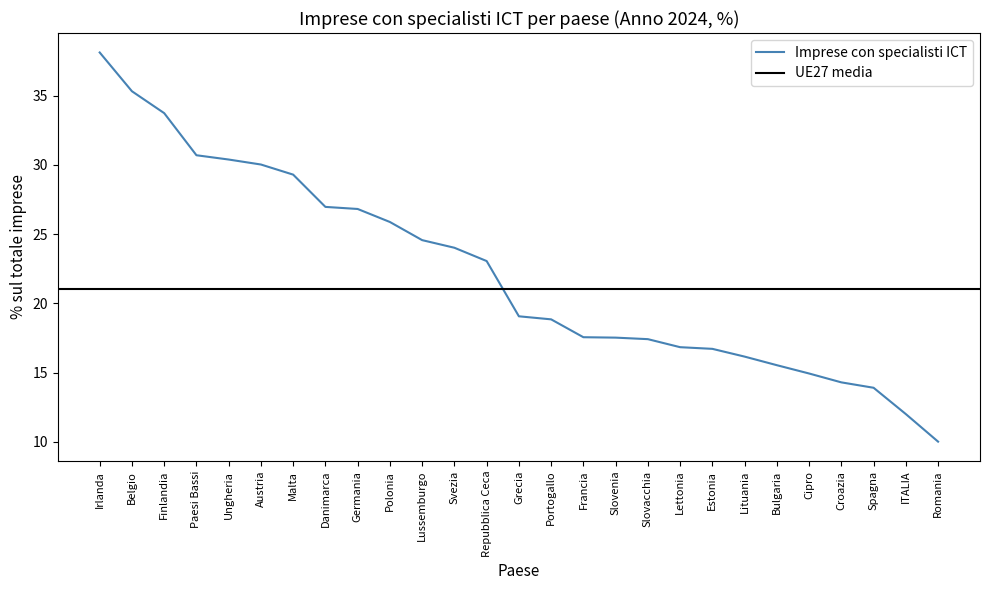

What is the difference between the values at Slovacchia and Lettonia?

0.6